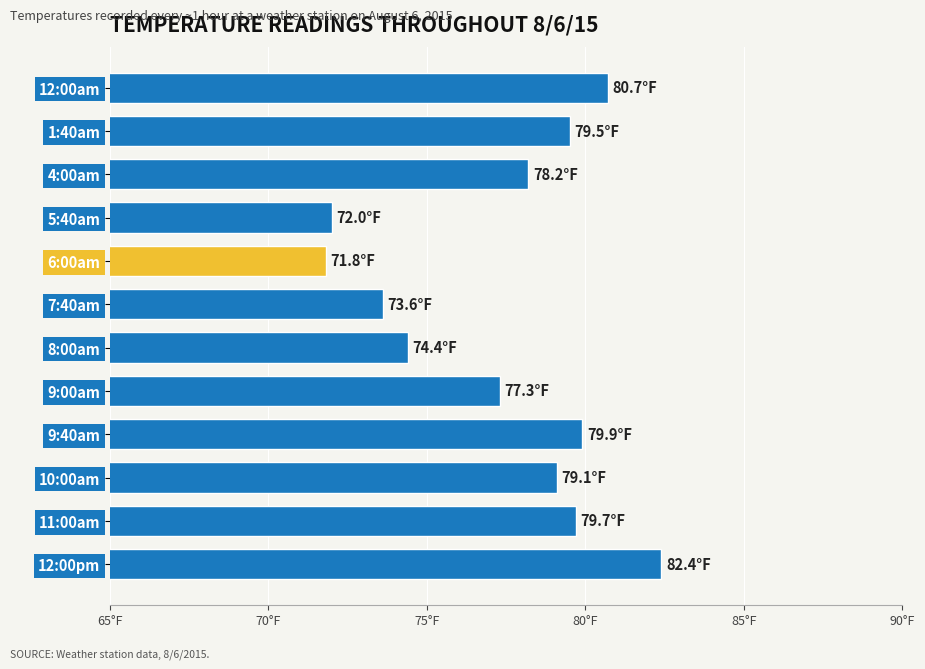

Rank the categories by value from lowest to highest.

6:00am, 5:40am, 7:40am, 8:00am, 9:00am, 4:00am, 10:00am, 1:40am, 11:00am, 9:40am, 12:00am, 12:00pm